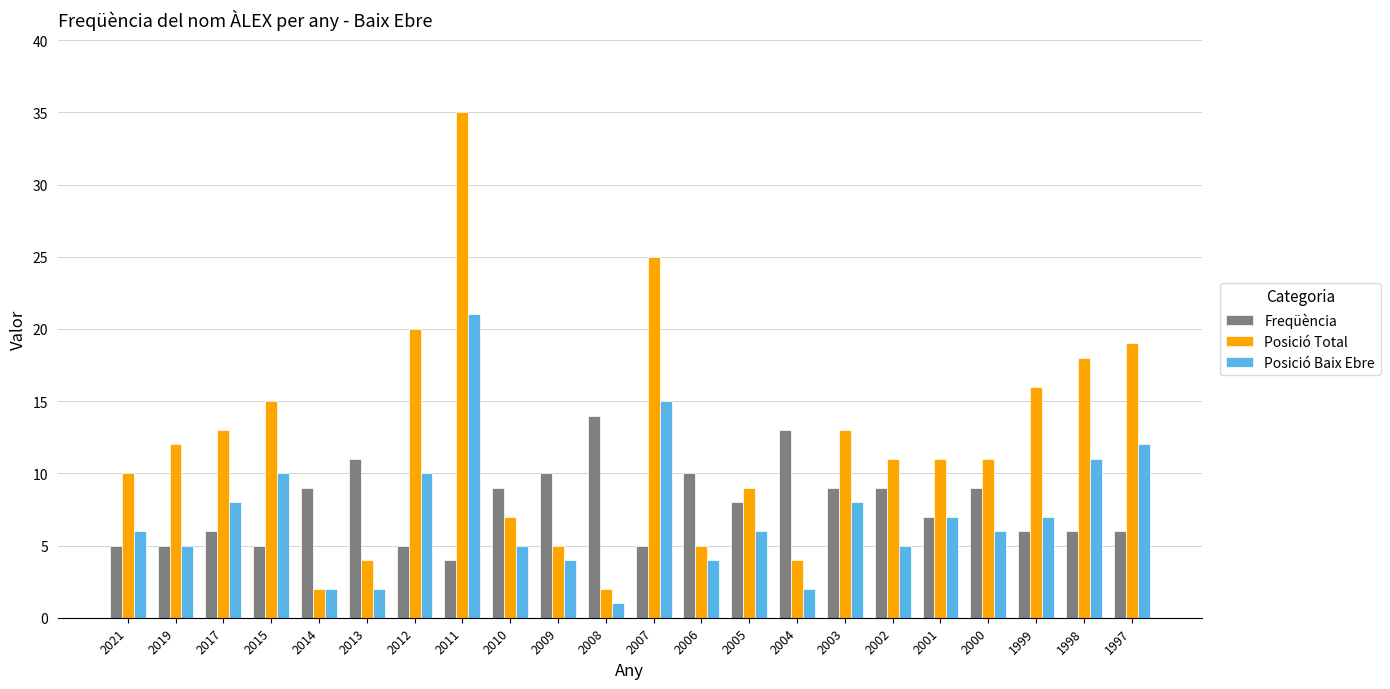

What are all the series names shown in the legend?

Freqüència, Posició Total, Posició Baix Ebre